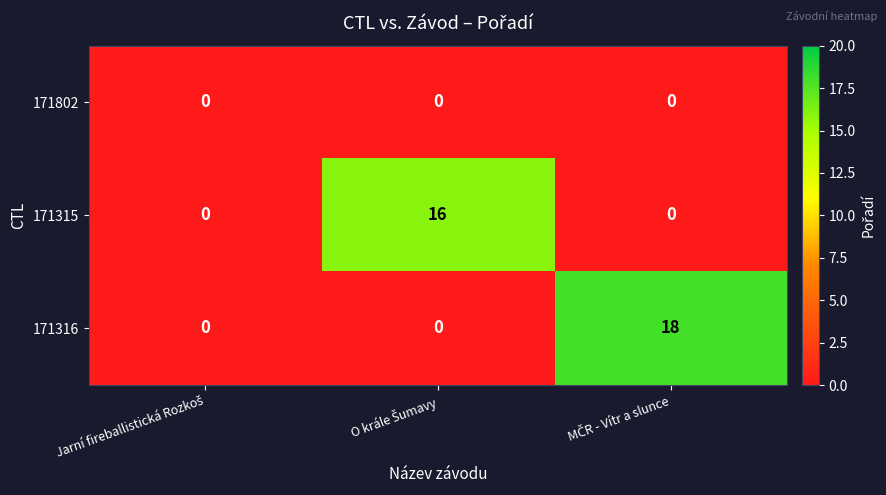

What is the greatest value displayed?

18